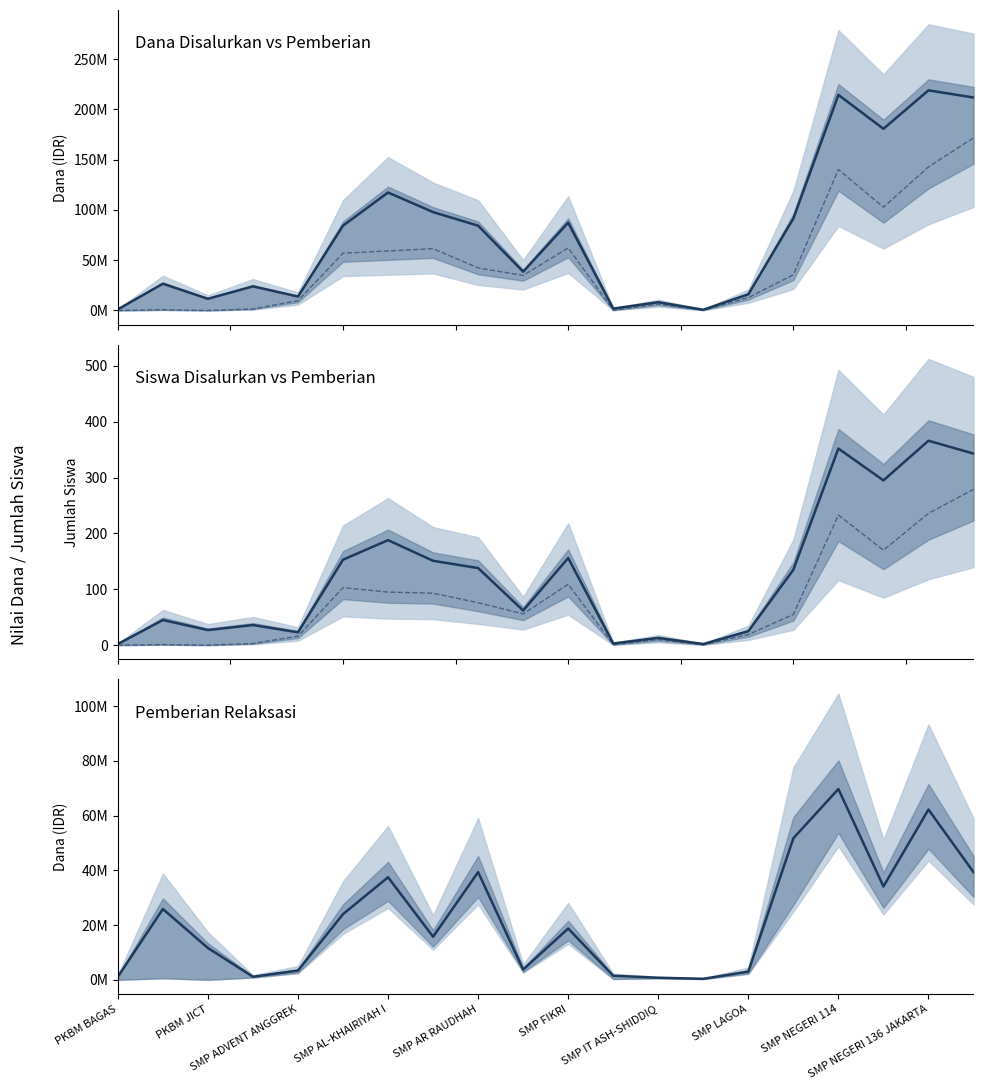

Read the Siswa Pemberian value at SMP FIKRI, to the nearest 50.

100